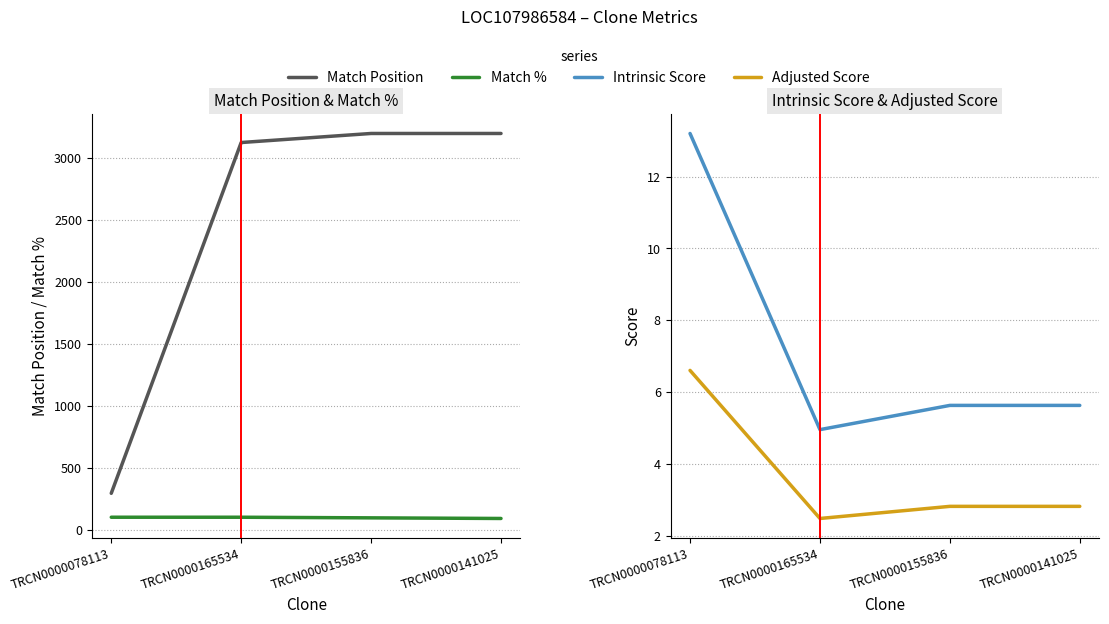

Reading right to left, transcribe all the data shown in this chart.

Match Position: TRCN0000141025=3196.0	TRCN0000155836=3196.0	TRCN0000165534=3123.0	TRCN0000078113=293.0
Match %: TRCN0000141025=90.0	TRCN0000155836=95.0	TRCN0000165534=100.0	TRCN0000078113=100.0
Intrinsic Score: TRCN0000141025=5.6	TRCN0000155836=5.6	TRCN0000165534=5.0	TRCN0000078113=13.2
Adjusted Score: TRCN0000141025=2.8	TRCN0000155836=2.8	TRCN0000165534=2.5	TRCN0000078113=6.6